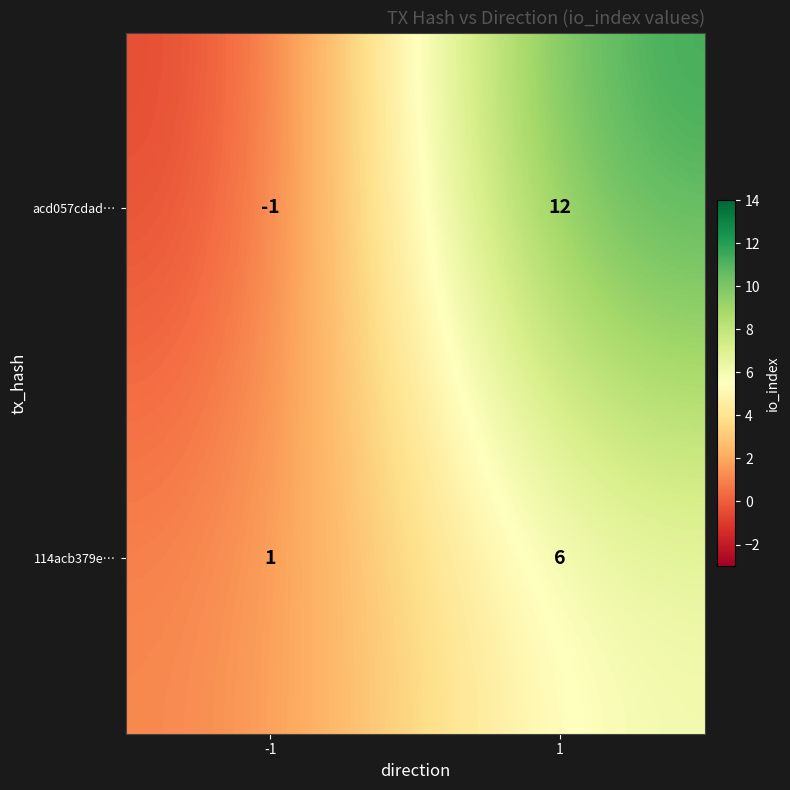

At which category does the chart reach its peak across all series?

1